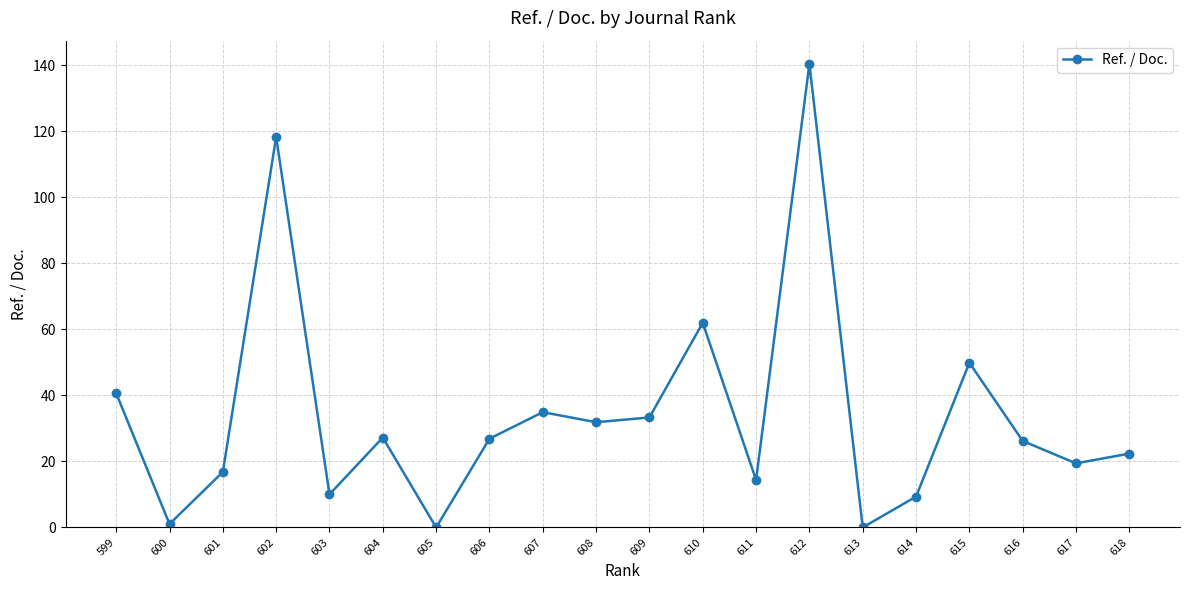

What is the value of the 18th point from the left?

26.2